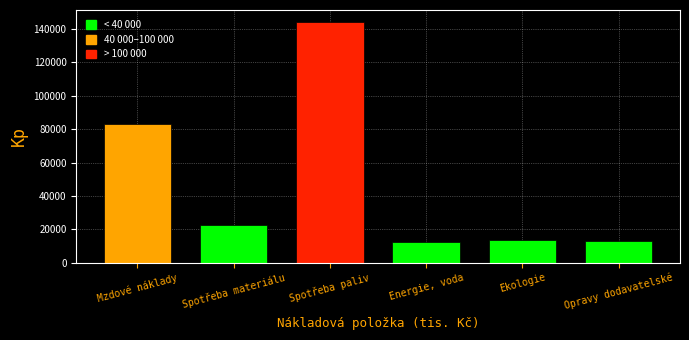

What is the sum of all values?

288942